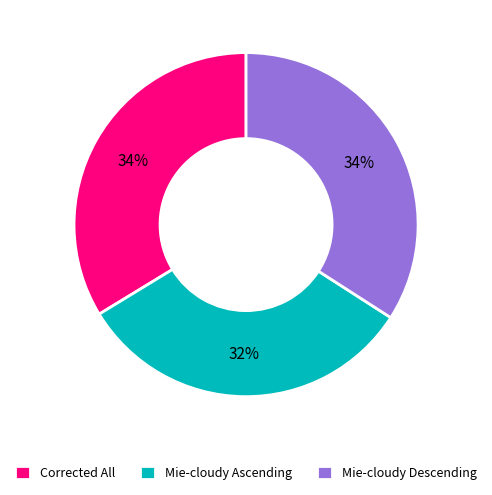

Do Mie-cloudy Descending and Corrected All together represent more than half of the pie?

Yes